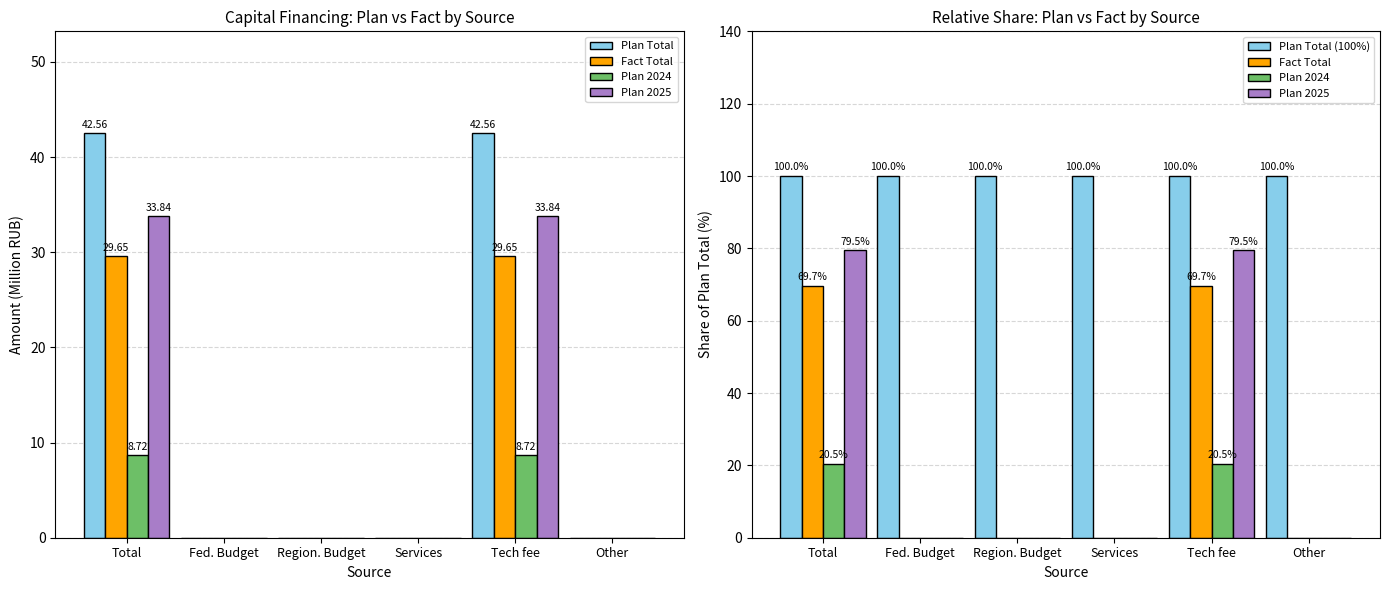

Is it true that Plan Total equals 0.0 at Fed. Budget?

True